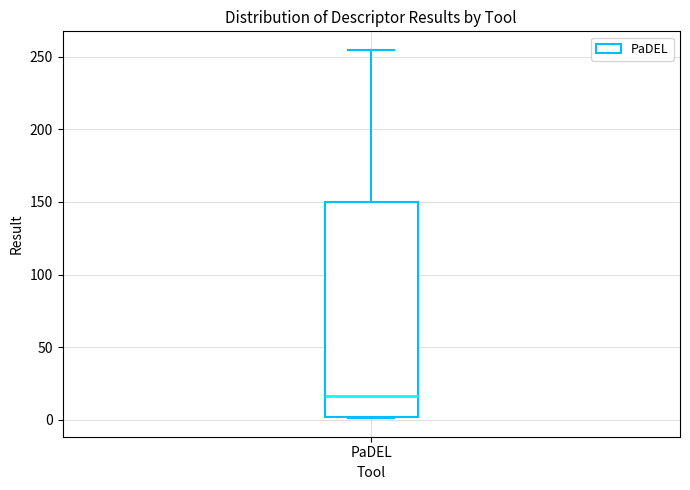

Where is the lower edge of the box for PaDEL on the y-axis? The values are not printed on the chart, so give them approximately, as read against the axis.

0